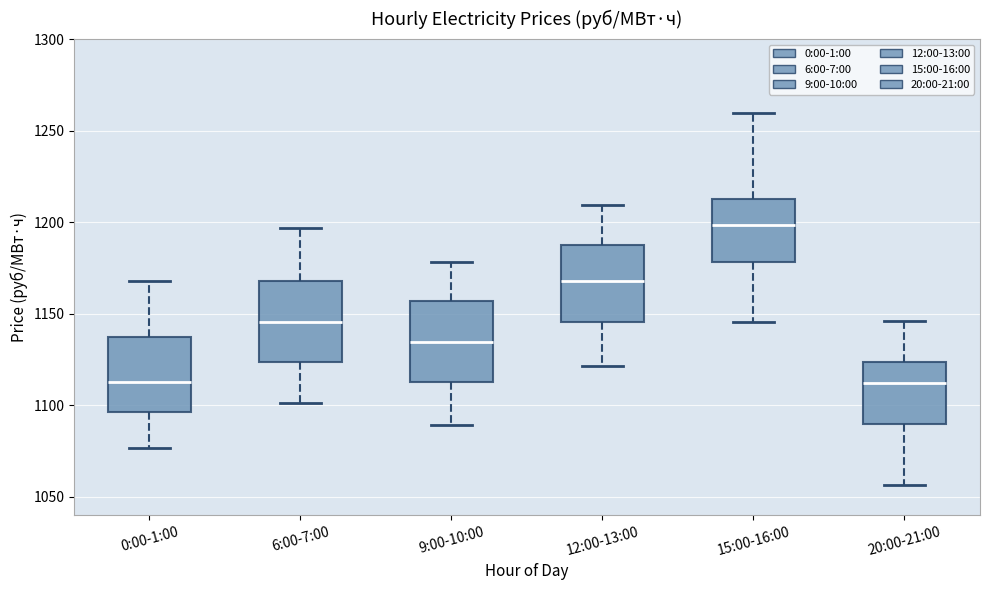

Reading left to right, read every box against the y-axis: the position of its median line, the range the box covers, and the ends of its whiskers. The values are not printed on the chart, so give them approximately, as read against the axis.

0:00-1:00: median 1115, box 1095 to 1135, whiskers 1075 to 1170
6:00-7:00: median 1145, box 1125 to 1170, whiskers 1100 to 1195
9:00-10:00: median 1135, box 1115 to 1155, whiskers 1090 to 1180
12:00-13:00: median 1170, box 1145 to 1190, whiskers 1120 to 1210
15:00-16:00: median 1200, box 1180 to 1210, whiskers 1145 to 1260
20:00-21:00: median 1110, box 1090 to 1125, whiskers 1055 to 1145